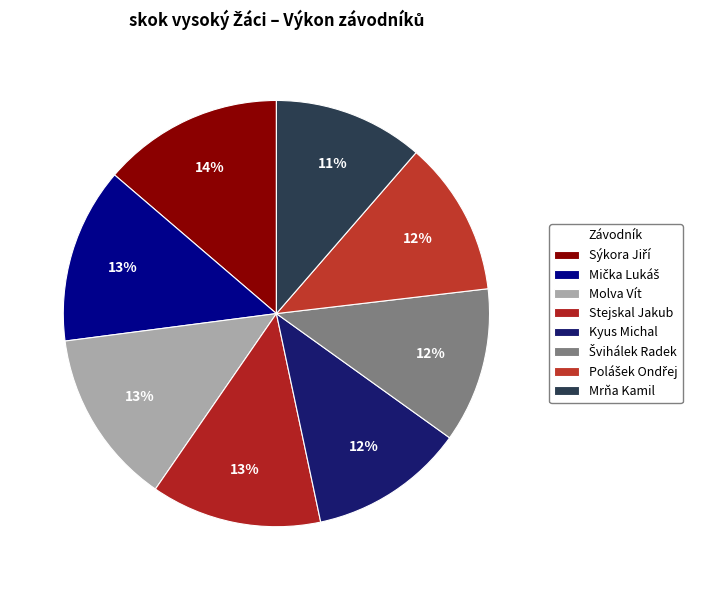

How many segments does this pie chart have?

8